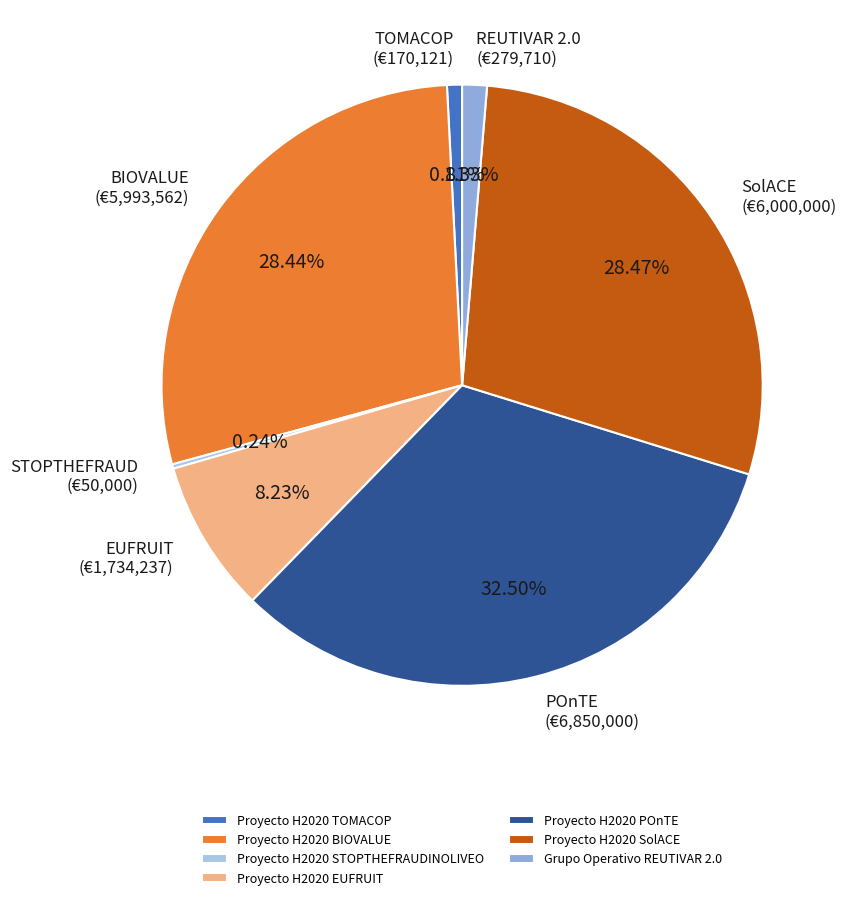

The Proyecto H2020 EUFRUIT slice represents 8% of the pie. True or false?

True